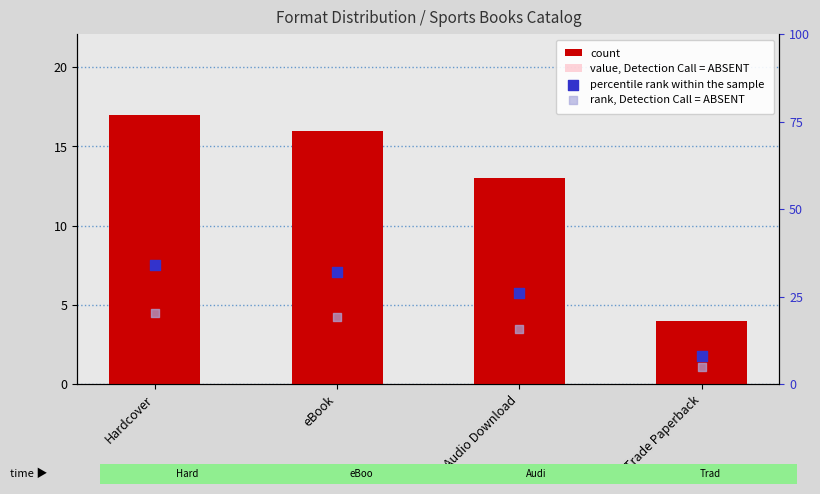

What is the total value across all series at Trade Paperback?

18.4